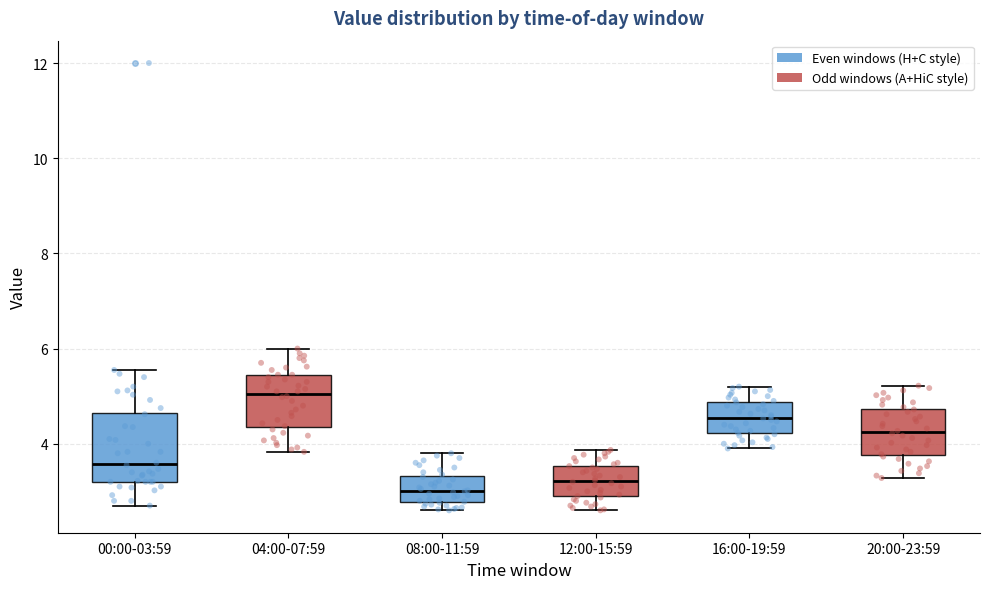

Reading left to right, transcribe this box plot: for each box, give where its median line is, the range the box spans, and where its two whiskers end, as read against the y-axis. The values are not printed on the chart, so give them approximately, as read against the axis.

00:00-03:59: median 3.6, box 3.2 to 4.6, whiskers 2.8 to 5.6
04:00-07:59: median 5.0, box 4.4 to 5.4, whiskers 3.8 to 6.0
08:00-11:59: median 3.0, box 2.8 to 3.4, whiskers 2.6 to 3.8
12:00-15:59: median 3.2, box 2.8 to 3.6, whiskers 2.6 to 3.8
16:00-19:59: median 4.6, box 4.2 to 4.8, whiskers 4.0 to 5.2
20:00-23:59: median 4.2, box 3.8 to 4.8, whiskers 3.2 to 5.2